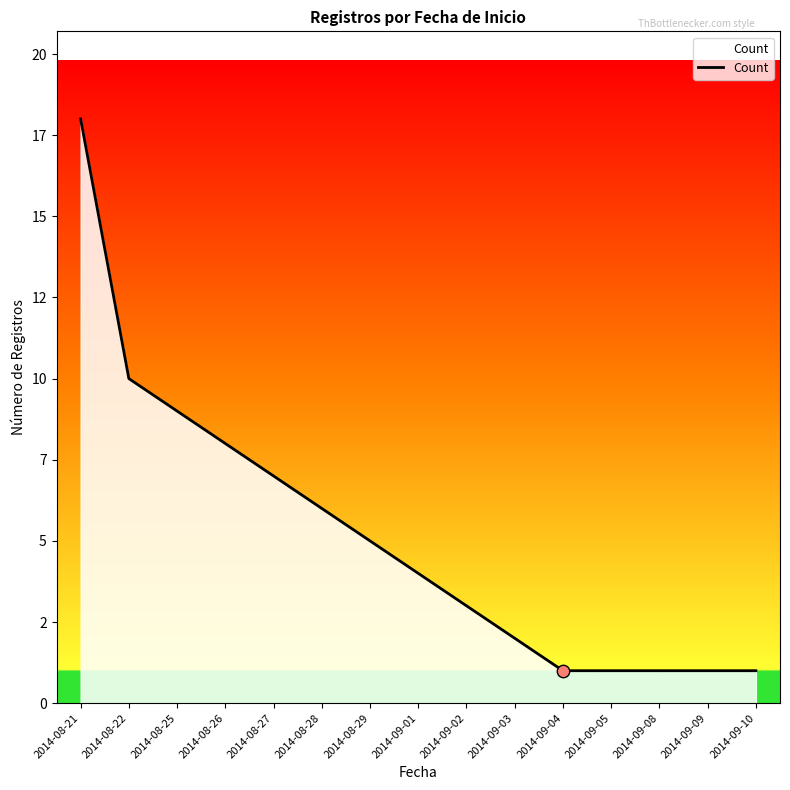

Between 2014-08-21 and 2014-08-28, which is larger?

2014-08-21